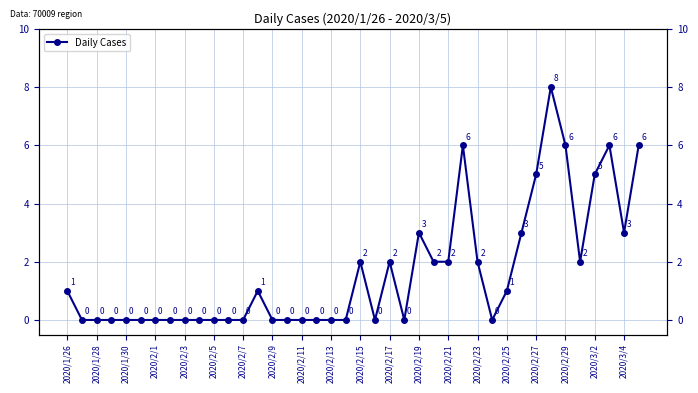

How many lines are shown in the chart?

1